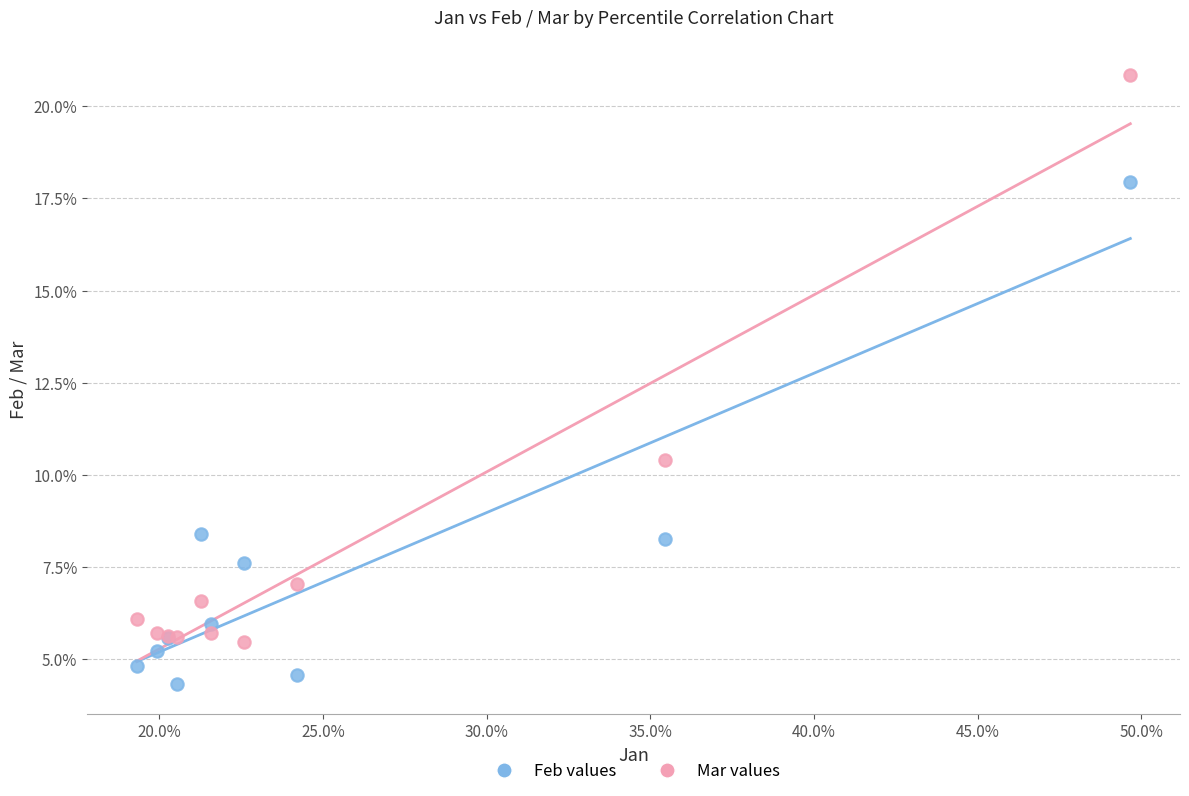

What are all the series names shown in the legend?

Feb values, Mar values